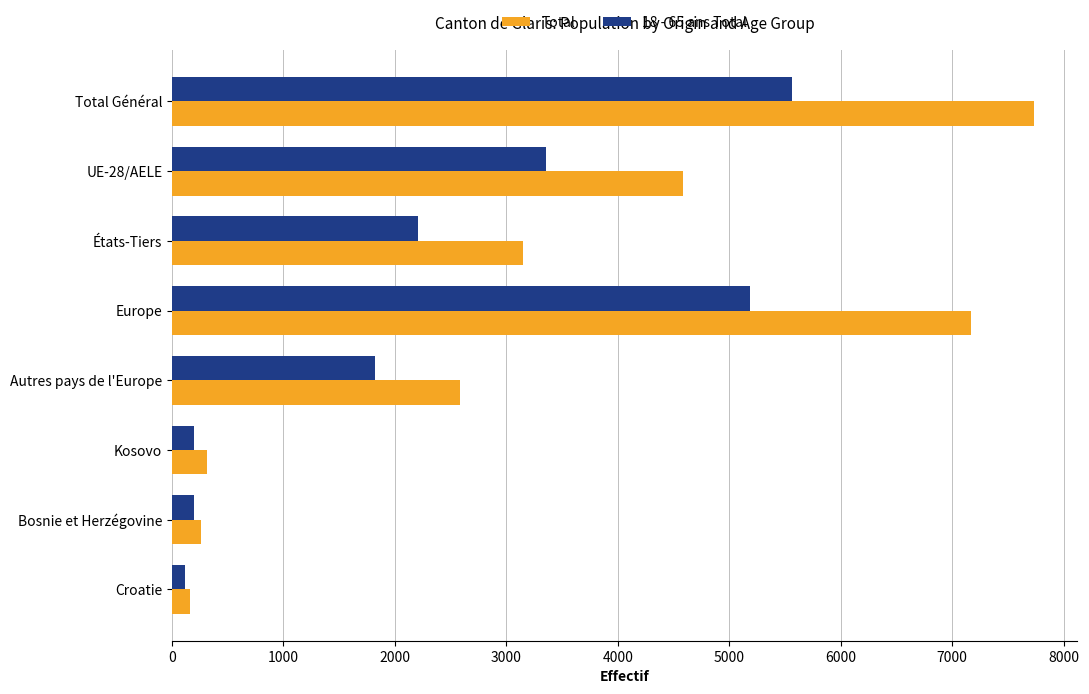

At how many categories does at least one series exceed 5307?

2